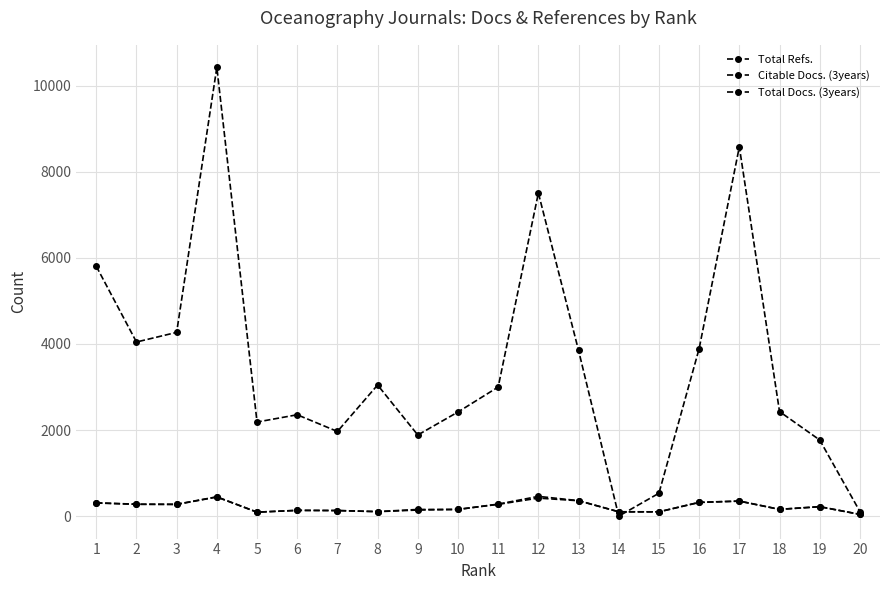

Does the chart have visible grid lines?

Yes